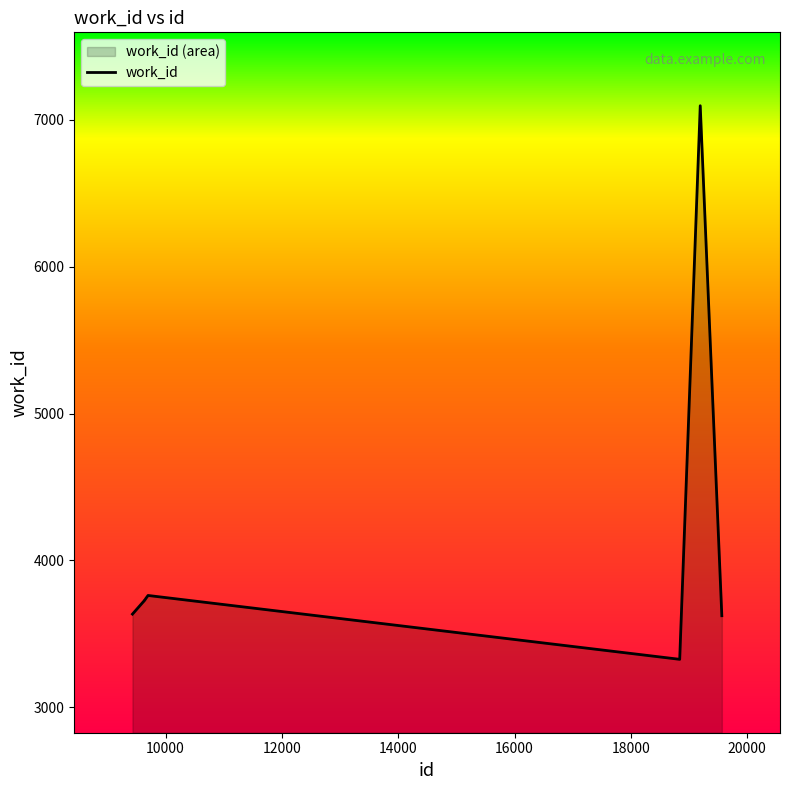

What is the smallest value displayed?

3326